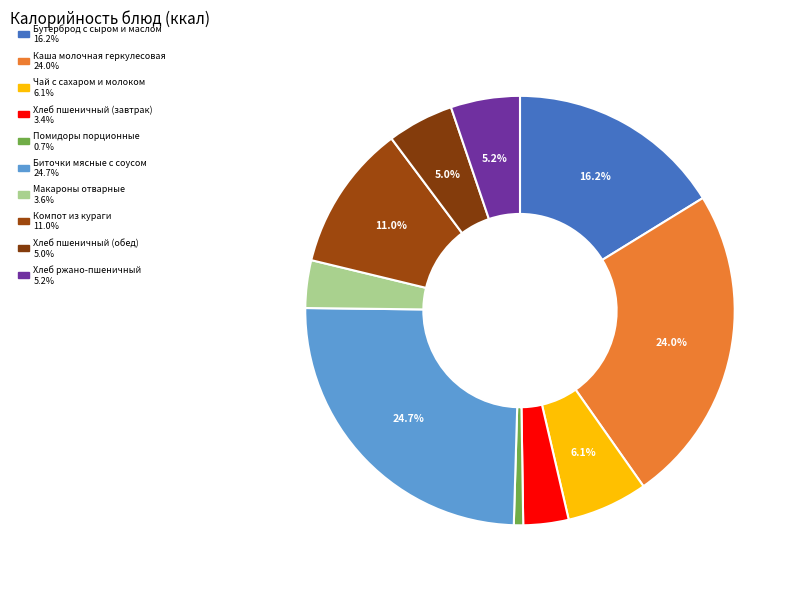

To the nearest percent, what is the average slice percentage?

10%